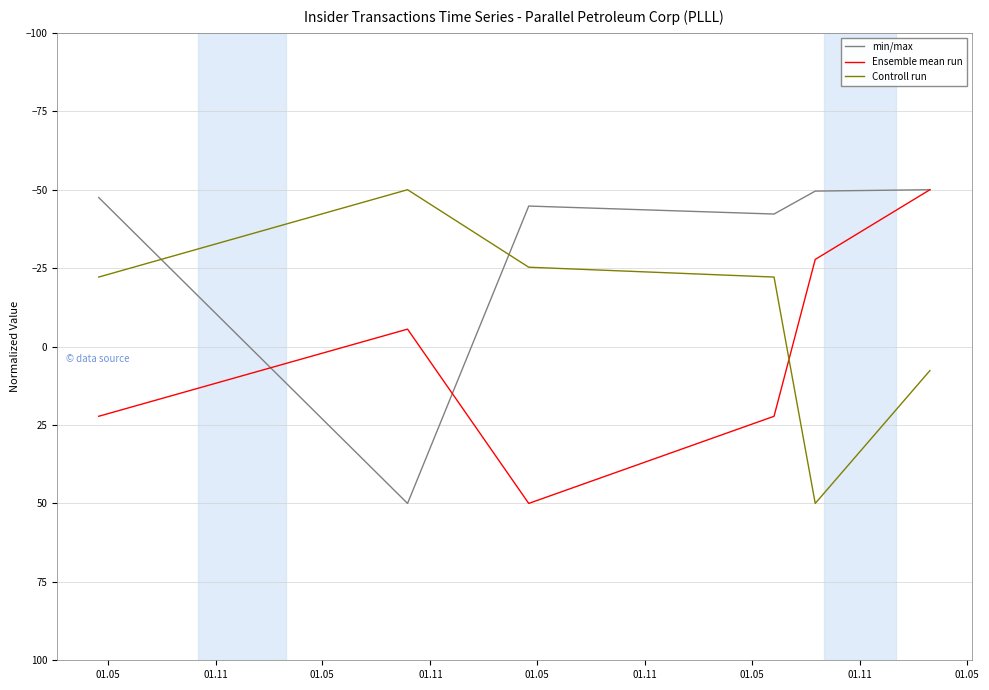

What is the difference between the maximum and second lowest values in the Controll run series?

75.3